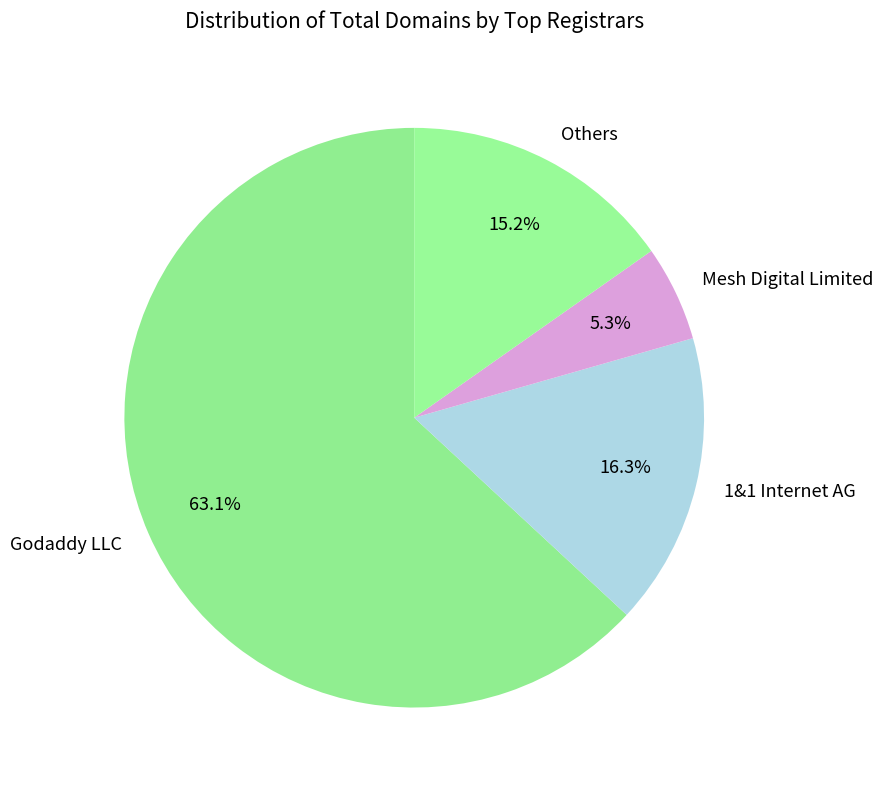

Which category has the smallest portion of the pie?

Mesh Digital Limited